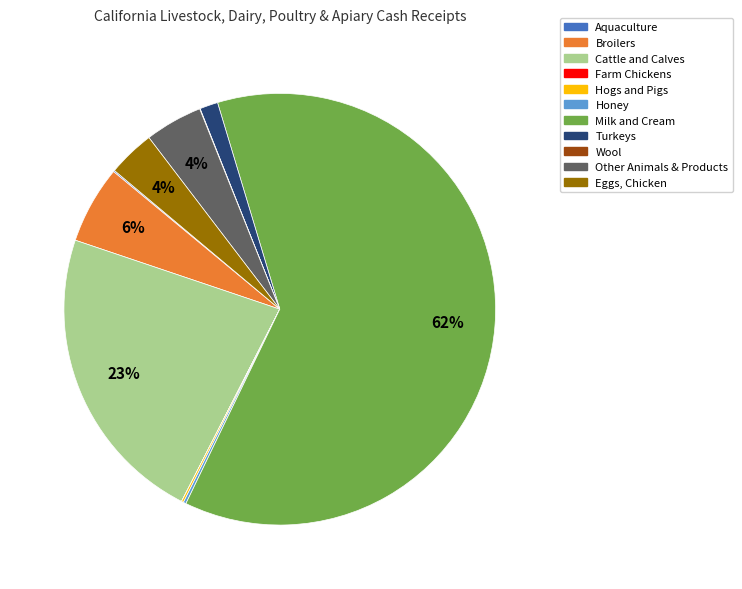

What is the largest slice in the pie chart?

Milk and Cream